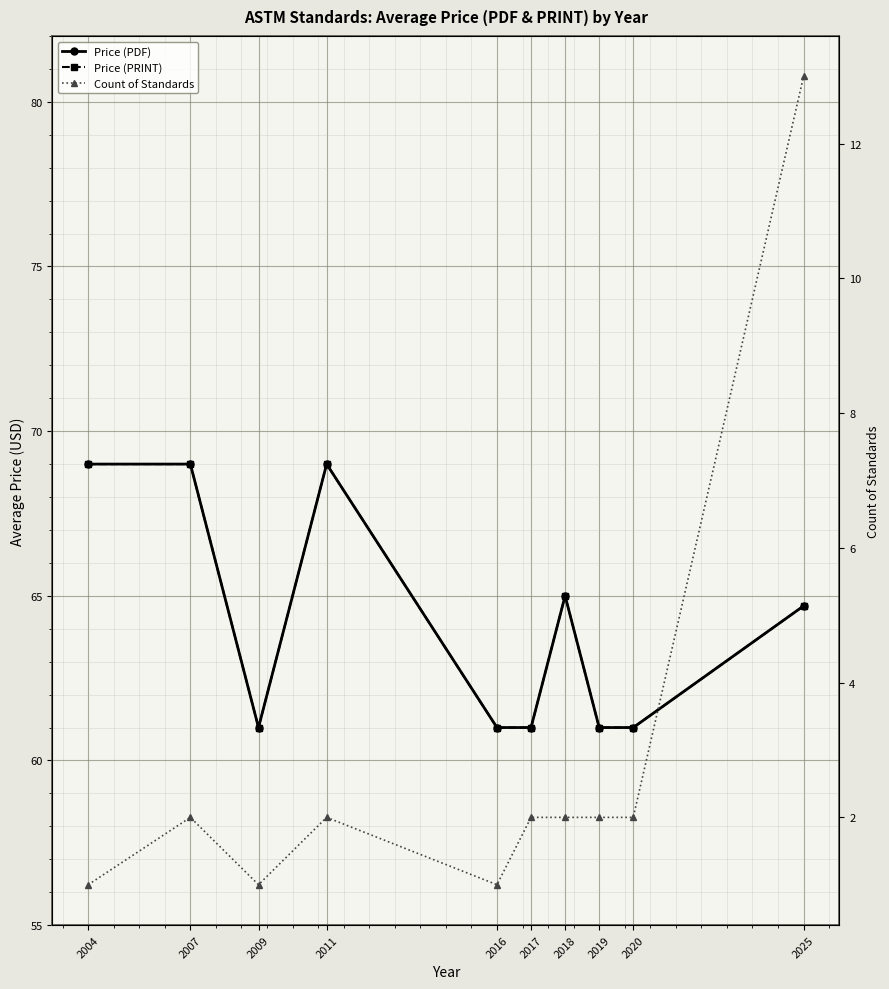

What is the sum of all Price (PRINT) values?

641.7